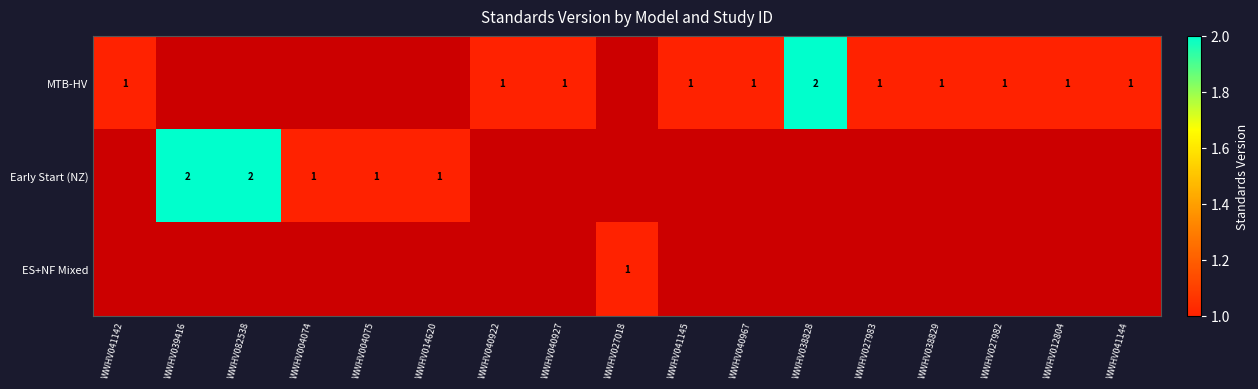

The ES+NF Mixed series shows 0 at WWHV027018. True or false?

False